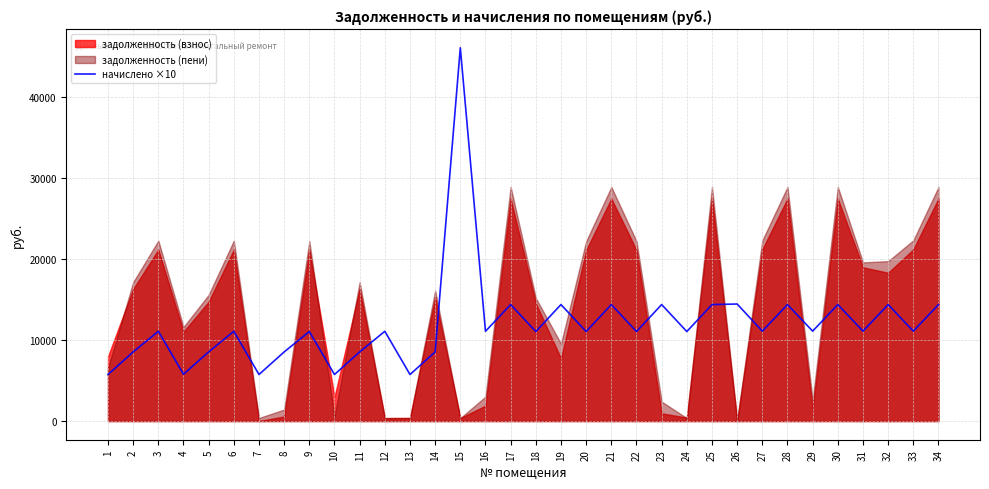

What is the minimum value for начислено ×10?

5749.5